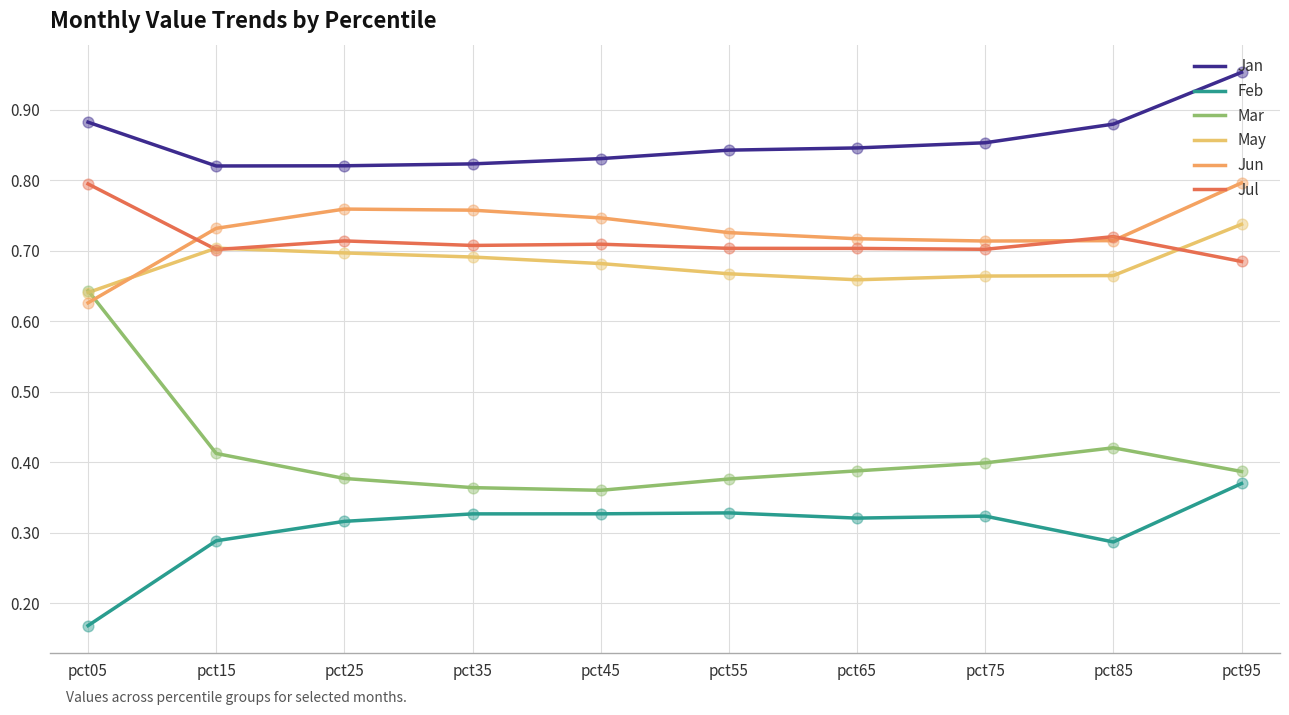

What is the total value across all series at pct95?

3.9